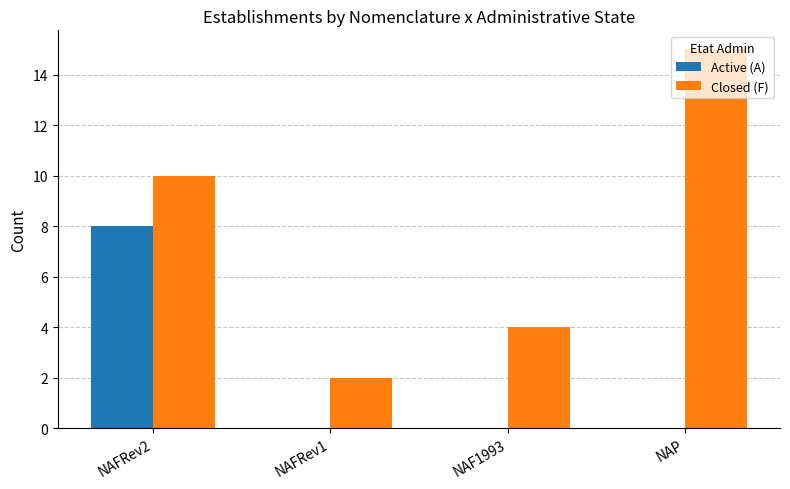

What is the maximum value shown in the chart?

15